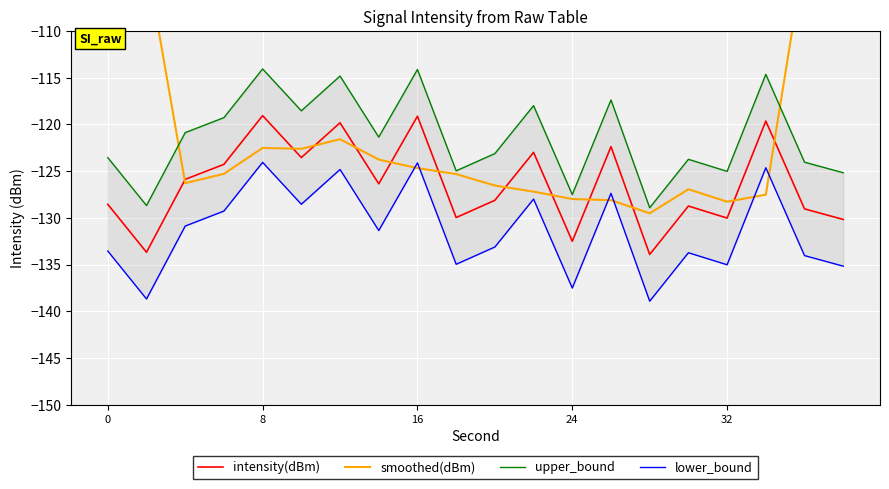

How many interior local peaks does the intensity(dBm) series have?

7